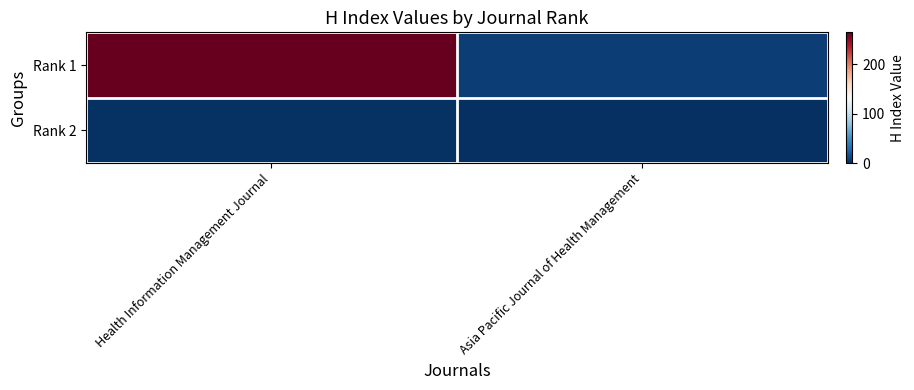

Rank the series by their average value, from highest to lowest.

Rank 1, Rank 2